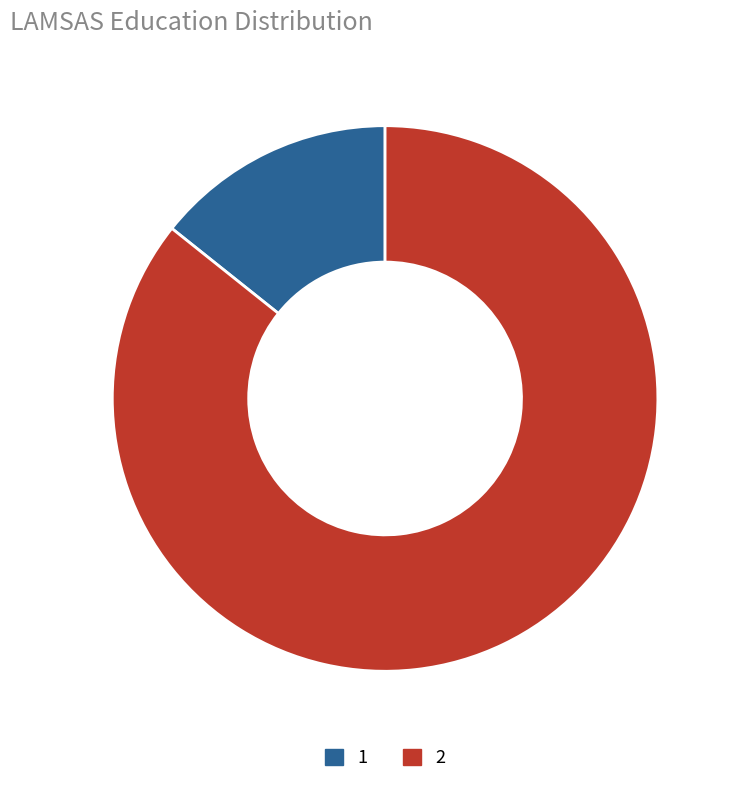

Combined, do 1 and 2 account for over 50%?

Yes